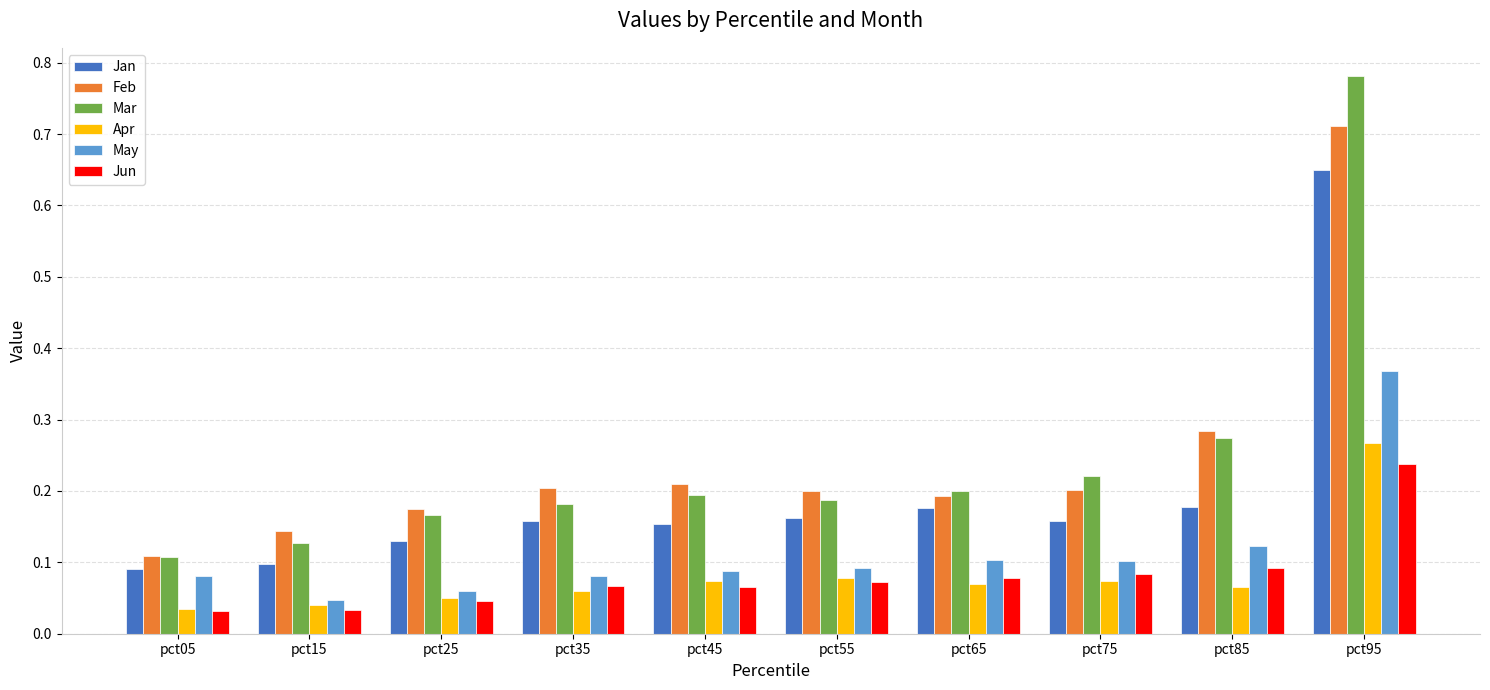

How many data points does each series have?

10